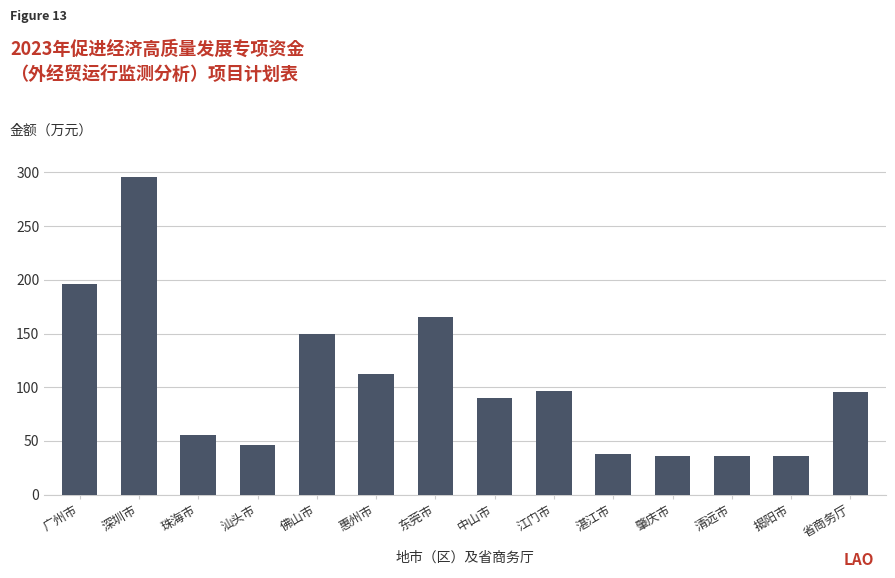

Where is the data nearest to the value 166?

东莞市